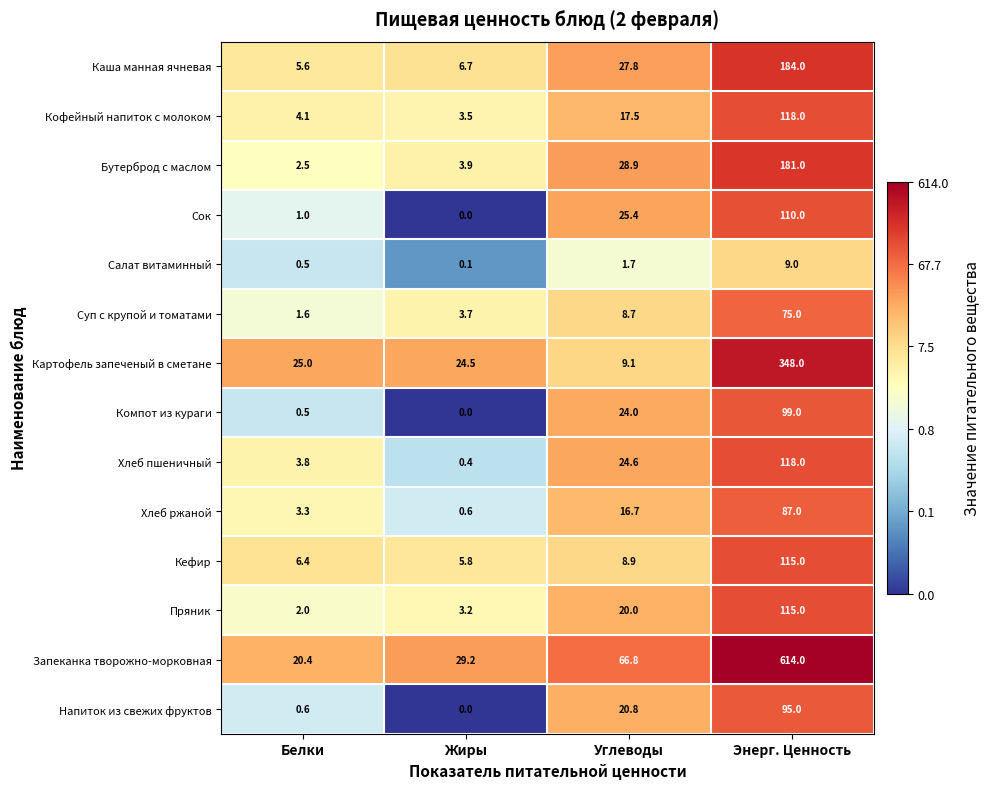

Which category has the highest value in the Хлеб ржаной series?

Энерг. Ценность